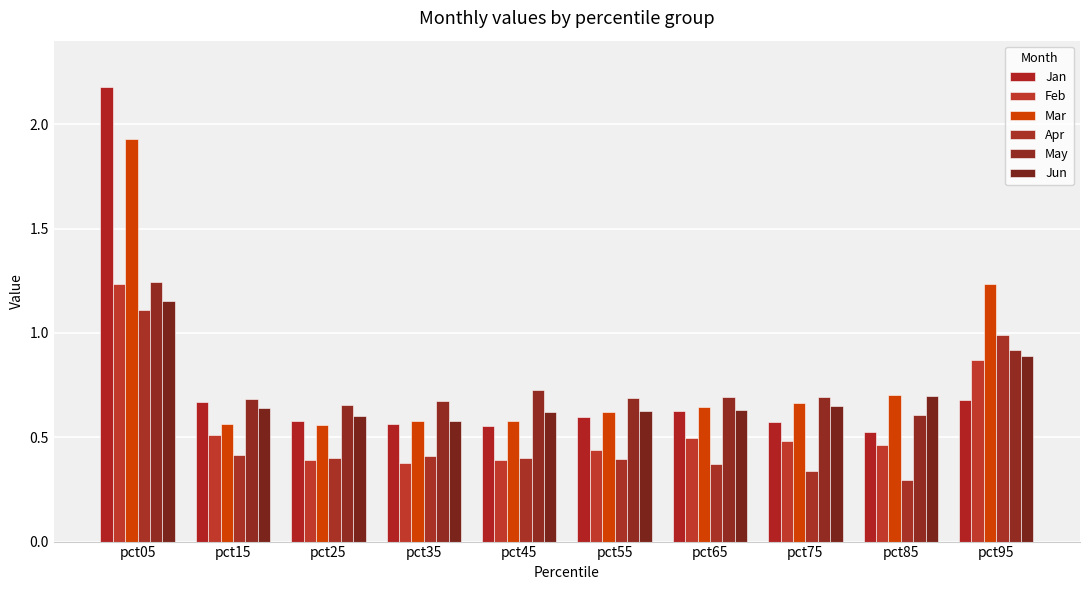

What is the difference between the highest and lowest values at pct05?

1.1